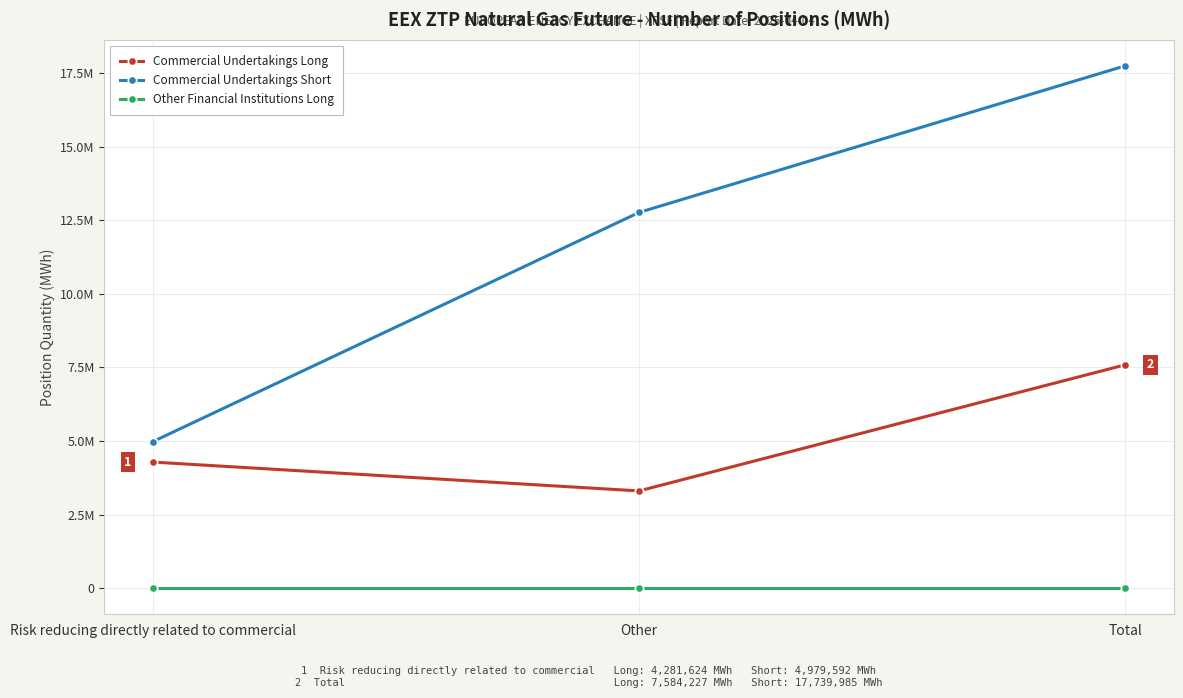

Is it true that Commercial Undertakings Short equals 16596215 at Other?

False